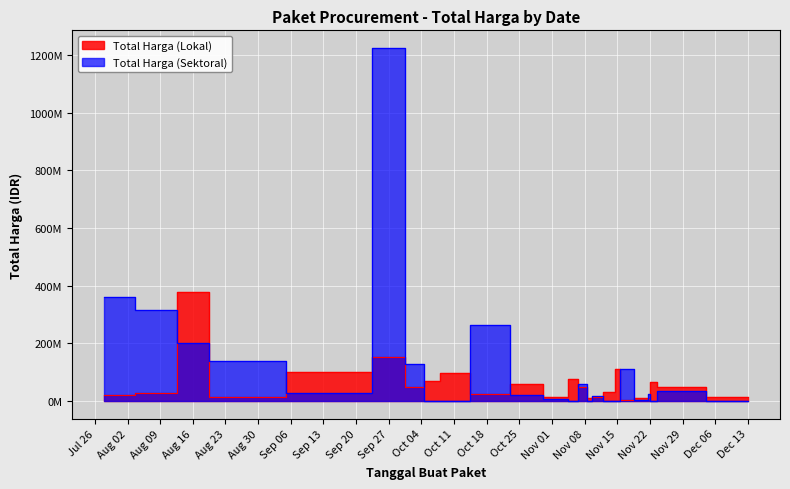

In Total Harga (Lokal), how many points are lower than both neighbors (excluding endpoints)?

7